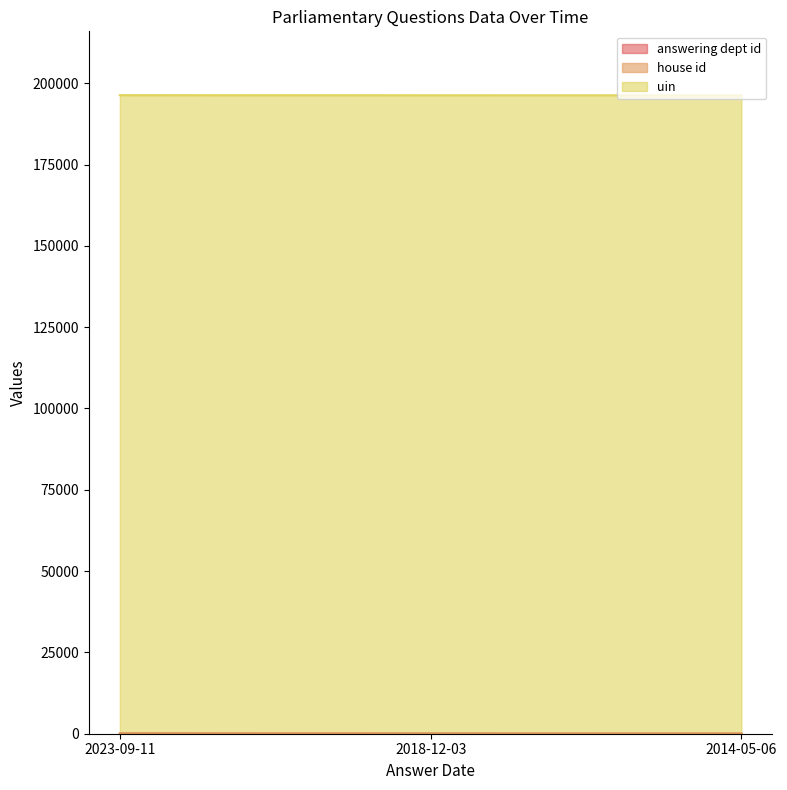

What is the spread (max minus min) of values at 2023-09-11?

196271